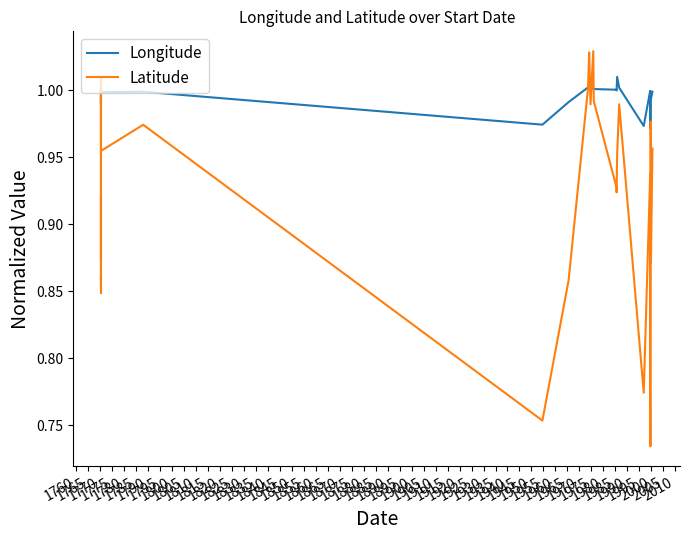

How many times do Longitude and Latitude cross each other?

7